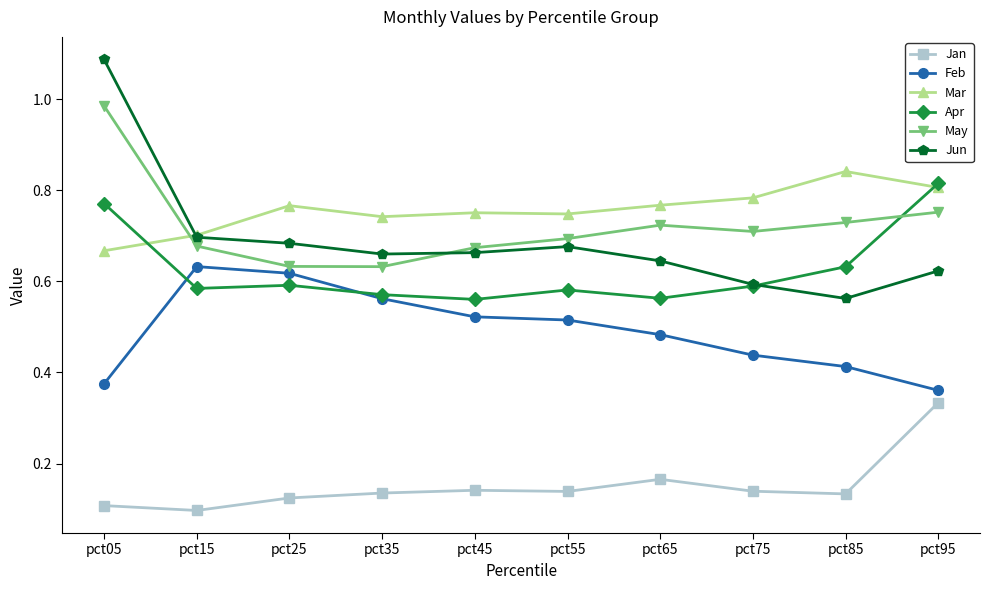

At pct85, list the series in order from largest to smallest.

Mar, May, Apr, Jun, Feb, Jan